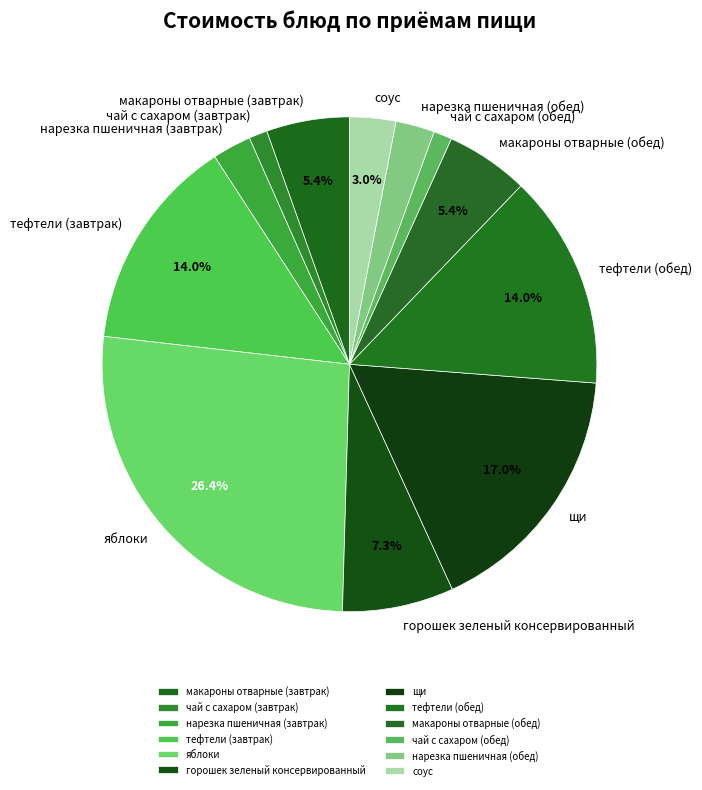

Is it true that тефтели (обед) is 2% of the pie?

False